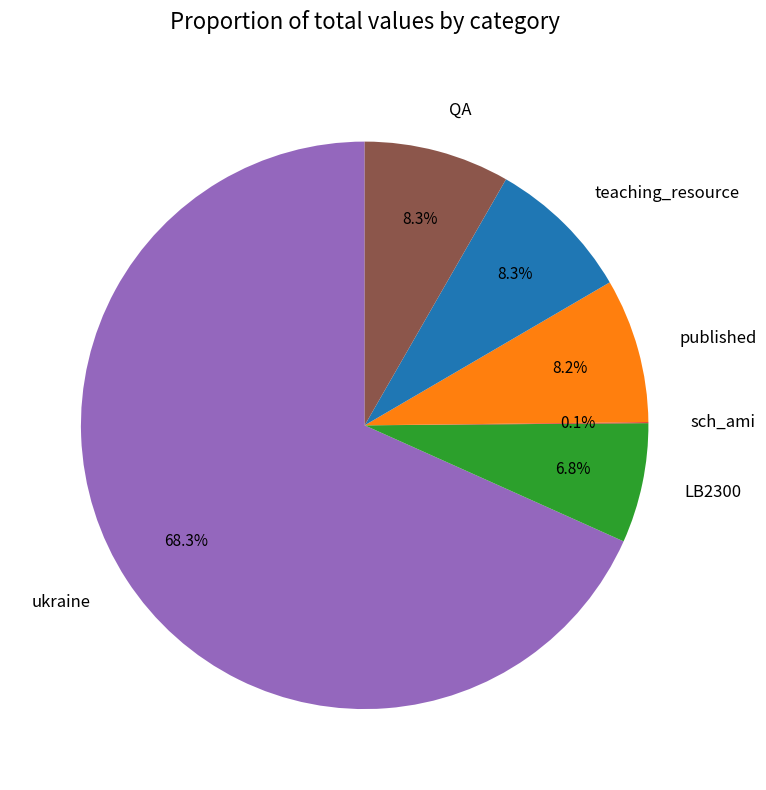

What percentage is the published slice, to the nearest percent?

8%